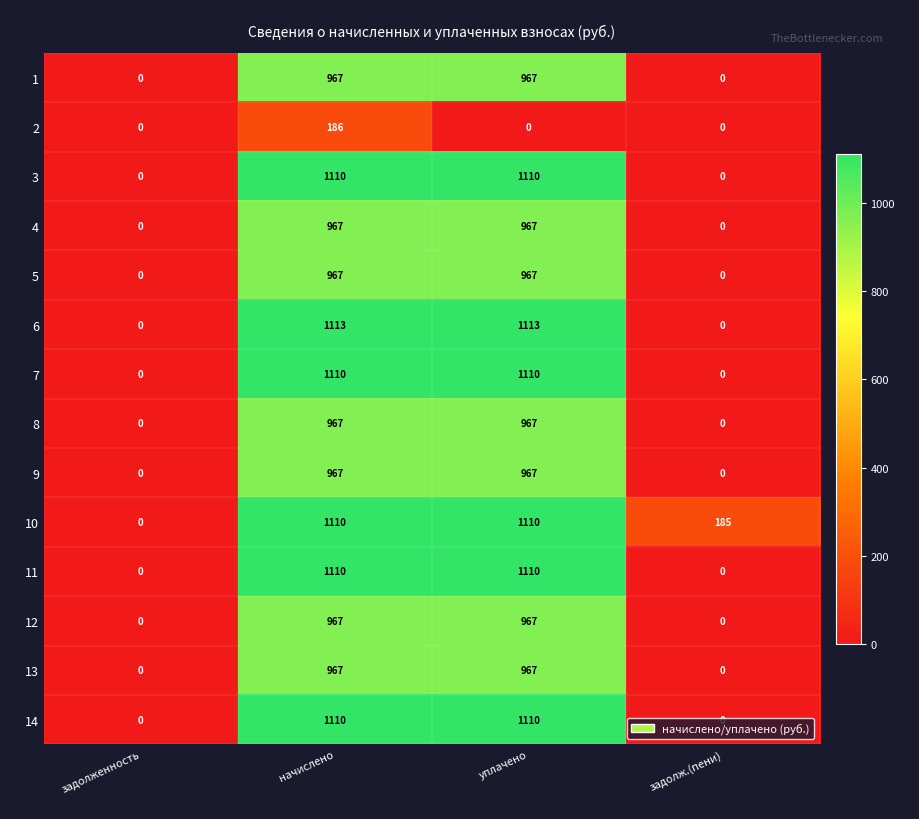

What is the spread (max minus min) of values at начислено?

927